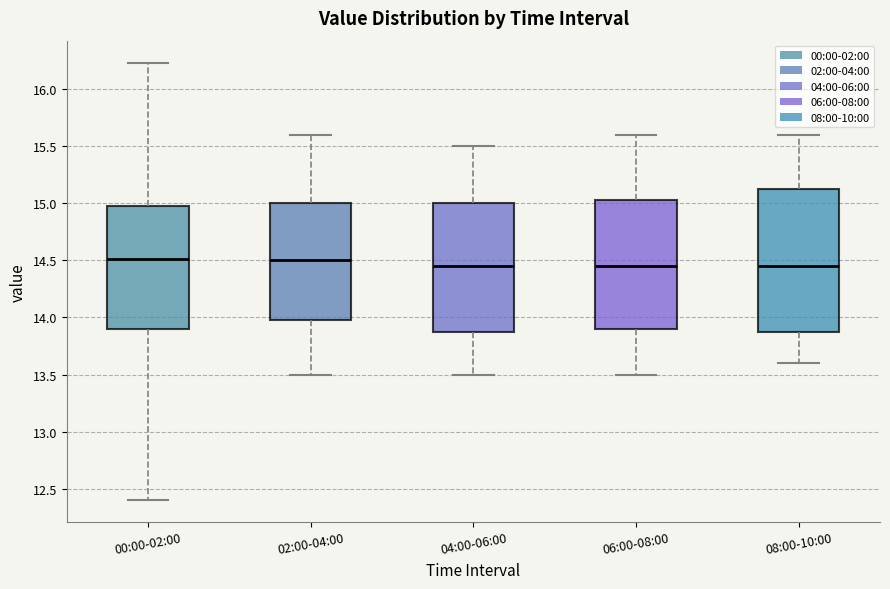

Where is the lower edge of the box for 04:00-06:00 on the y-axis? The values are not printed on the chart, so give them approximately, as read against the axis.

13.90